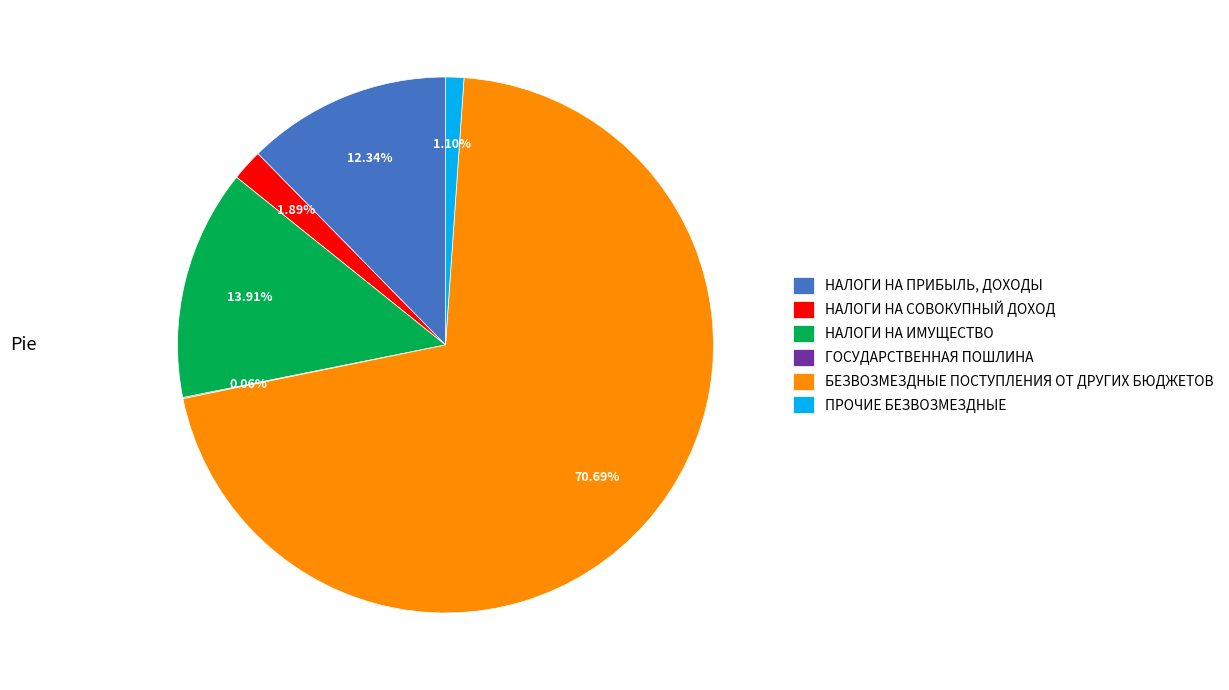

Is НАЛОГИ НА СОВОКУПНЫЙ ДОХОД the majority of the pie?

No